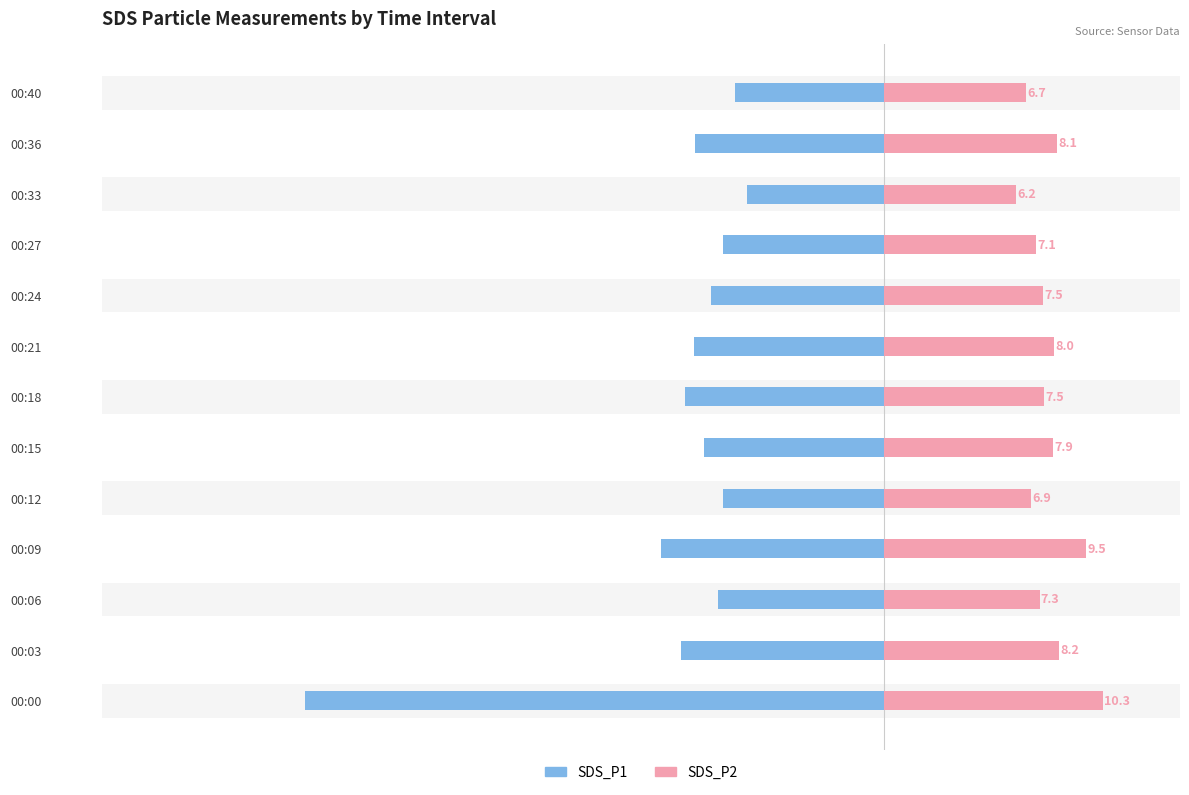

What is the difference between the SDS_P1 values at 00:36 and 00:00?

18.3